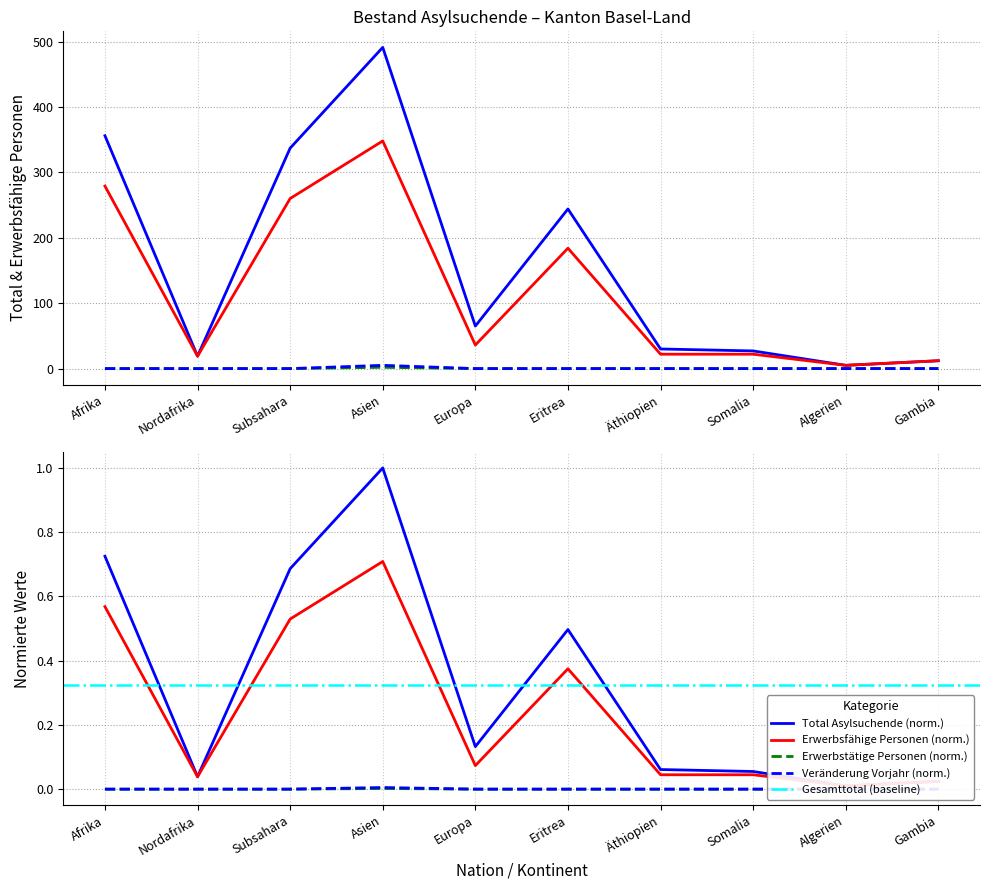

In Total Asylsuchende, how many points are lower than both neighbors (excluding endpoints)?

3